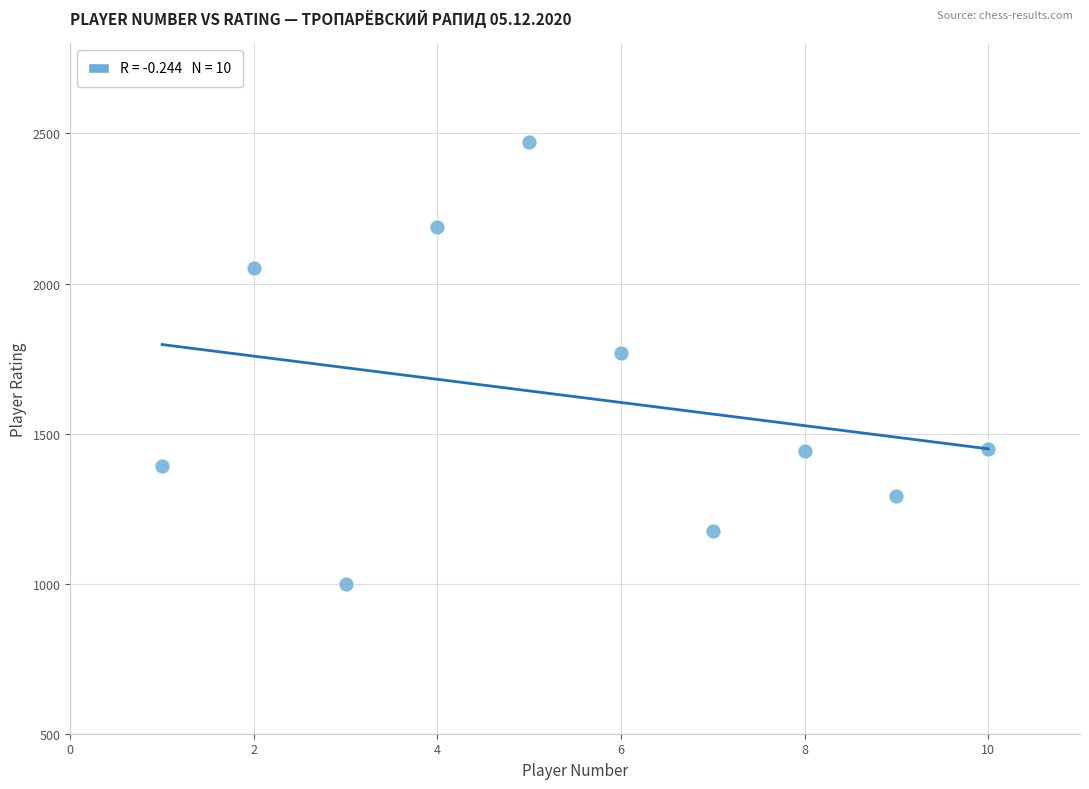

What is the average Y value?

1623